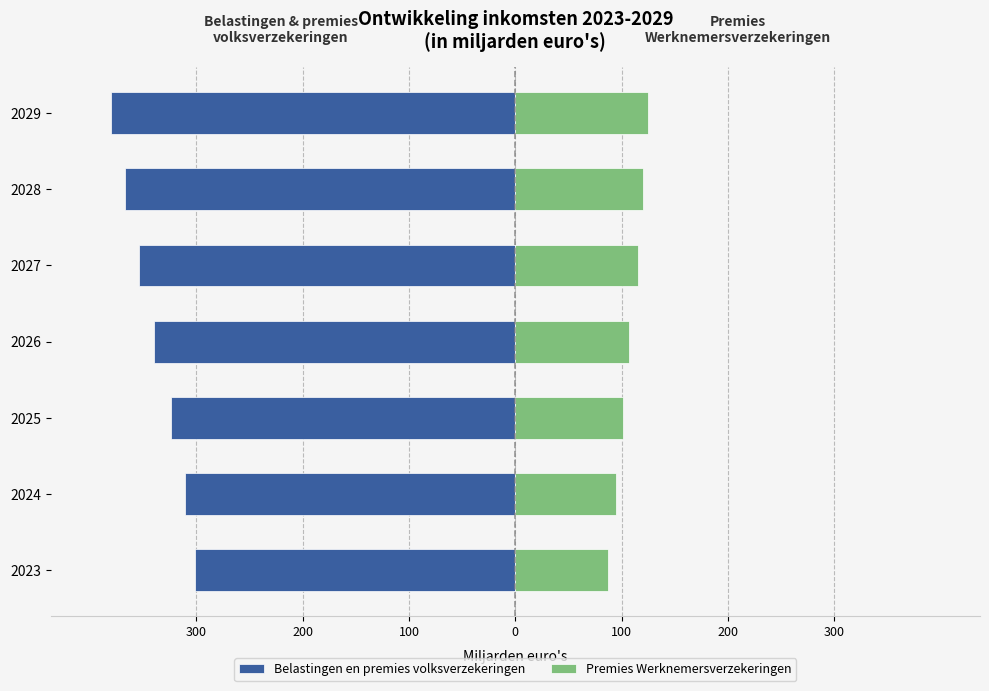

Is the value of Premies Werknemersverzekeringen at 2024 greater than the value of Belastingen en premies volksverzekeringen at 2026?

Yes